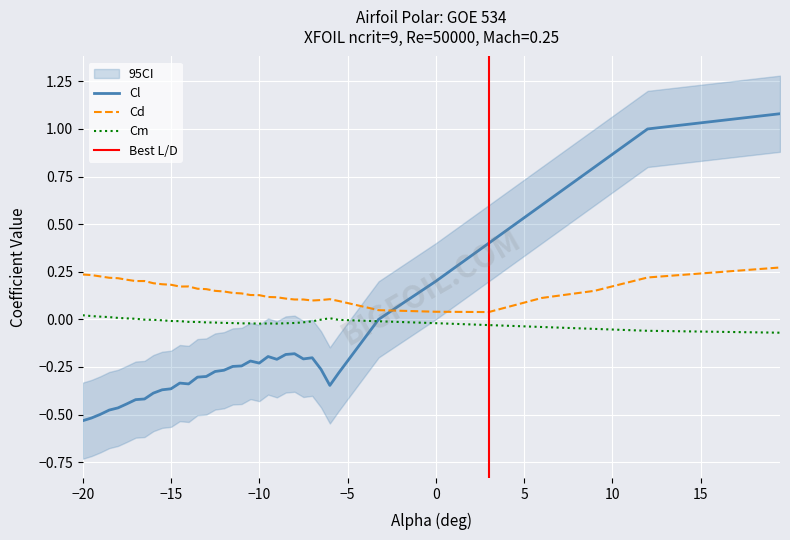

How many interior local valleys does the Cl series have?

5